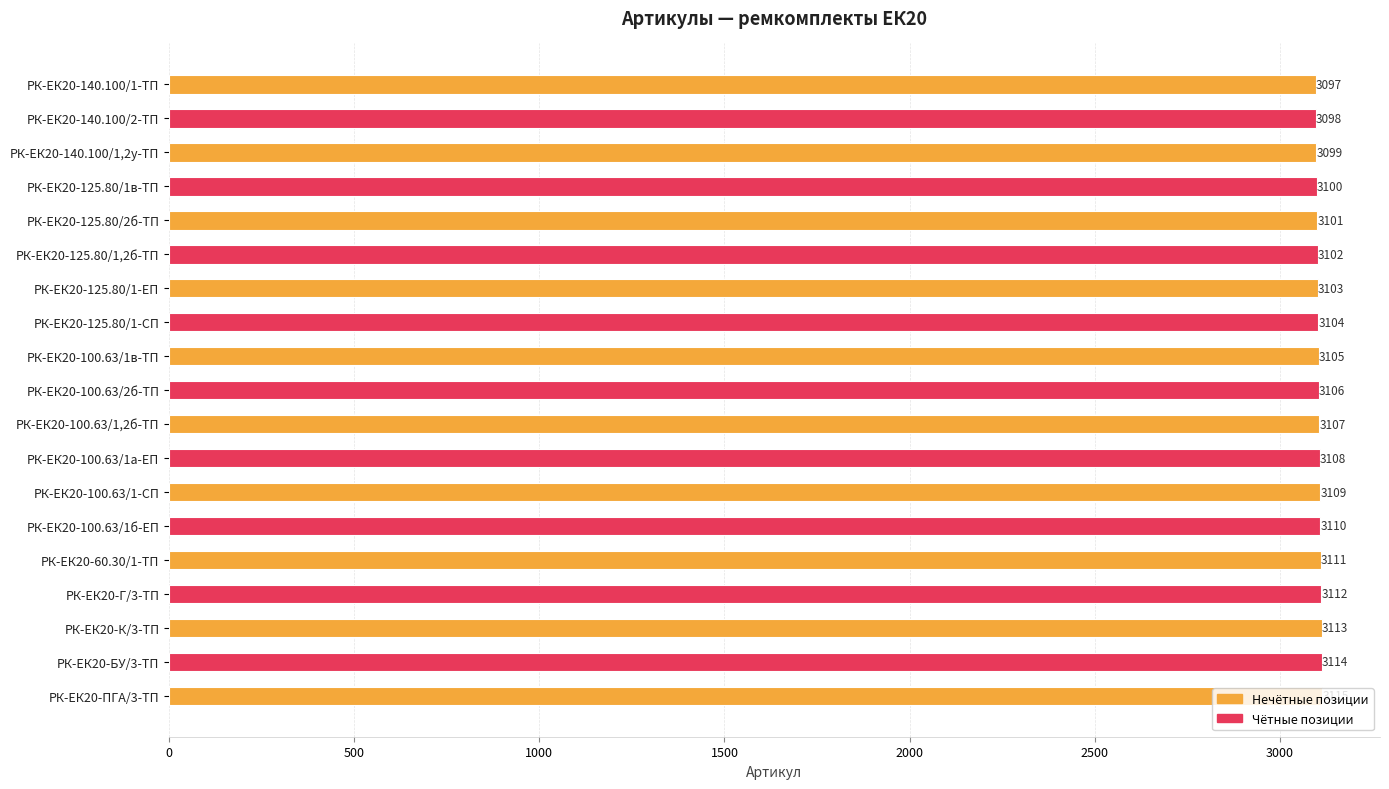

What is the ratio of the value at РК-ЕК20-100.63/1а-ЕП to the value at РК-ЕК20-К/3-ТП?

1.0